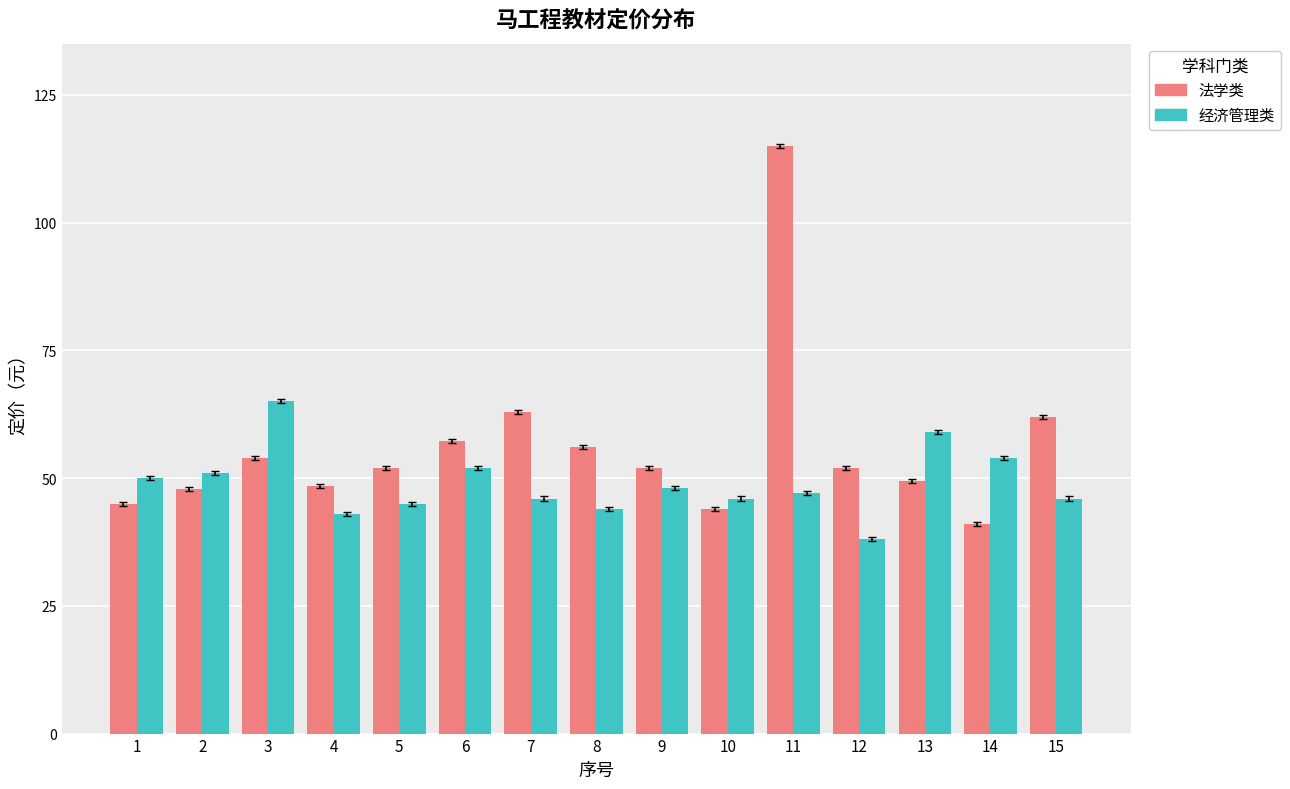

List the series in order of their peak value, lowest first.

经济管理类, 法学类